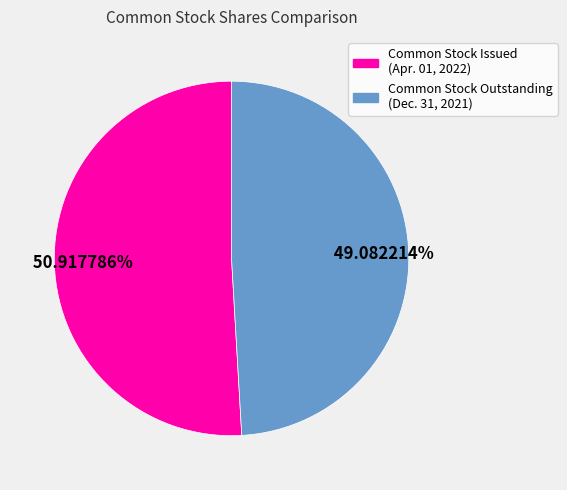

Rank the categories by value from highest to lowest.

Common Stock Issued (Apr. 01, 2022), Common Stock Outstanding (Dec. 31, 2021)